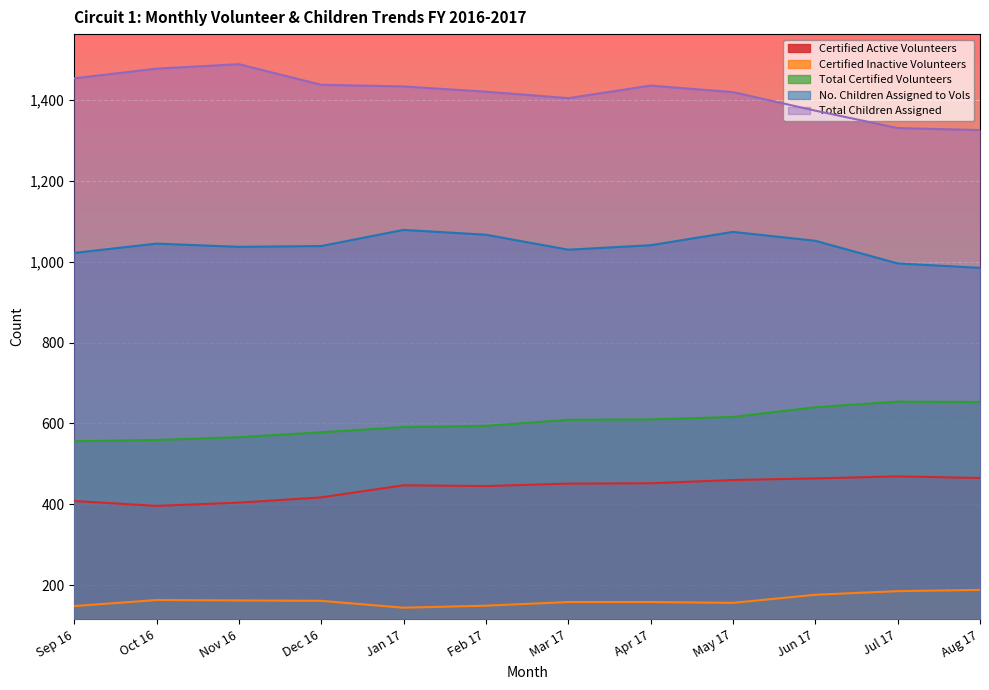

True or false: Total Certified Volunteers and Total Children Assigned intersect in this chart.

False